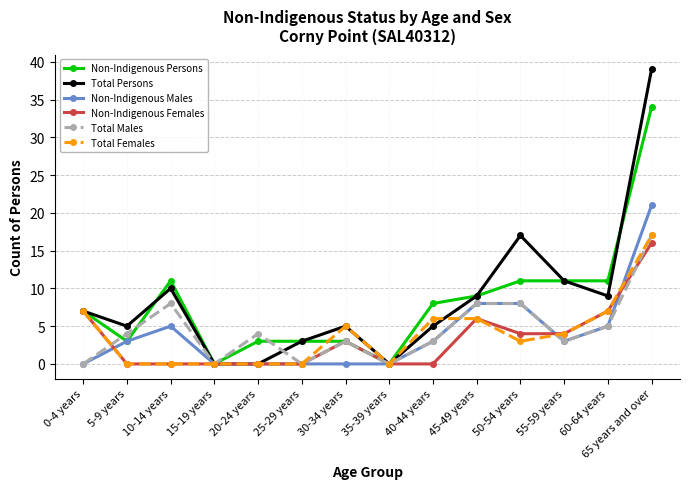

Reading left to right, list all the values displayed in this chart.

Non-Indigenous Persons: 7	3	11	0	3	3	3	0	8	9	11	11	11	34
Total Persons: 7	5	10	0	0	3	5	0	5	9	17	11	9	39
Non-Indigenous Males: 0	3	5	0	0	0	0	0	3	8	8	3	5	21
Non-Indigenous Females: 7	0	0	0	0	0	3	0	0	6	4	4	7	16
Total Males: 0	4	8	0	4	0	3	0	3	8	8	3	5	17
Total Females: 7	0	0	0	0	0	5	0	6	6	3	4	7	17